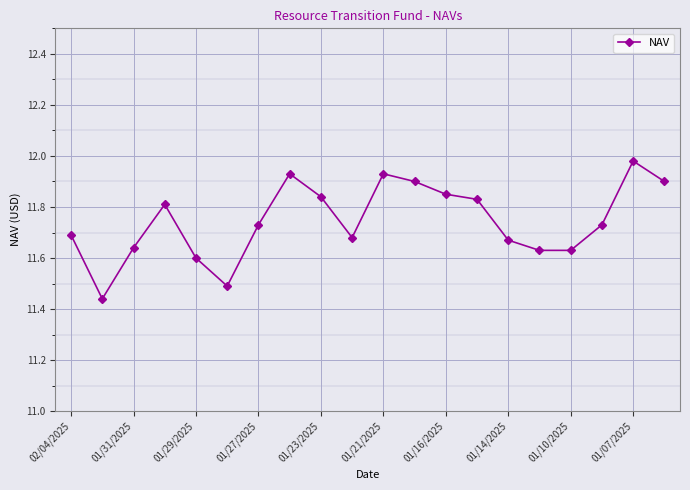

What is the difference between the second highest and minimum values?

0.5